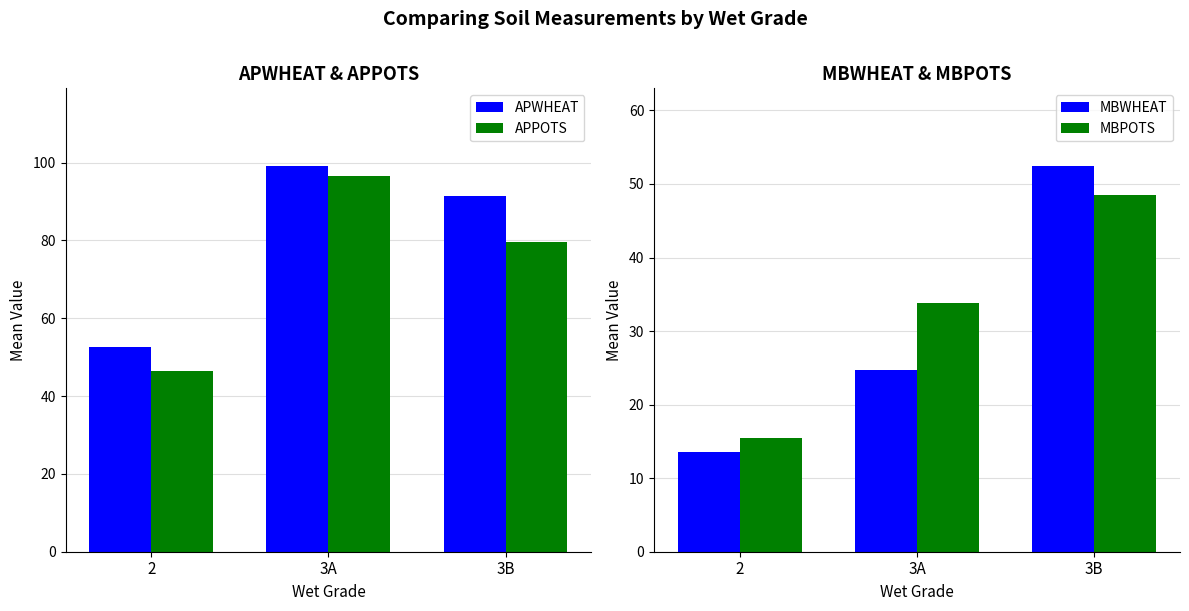

At which label is APPOTS closest to 71?

3B